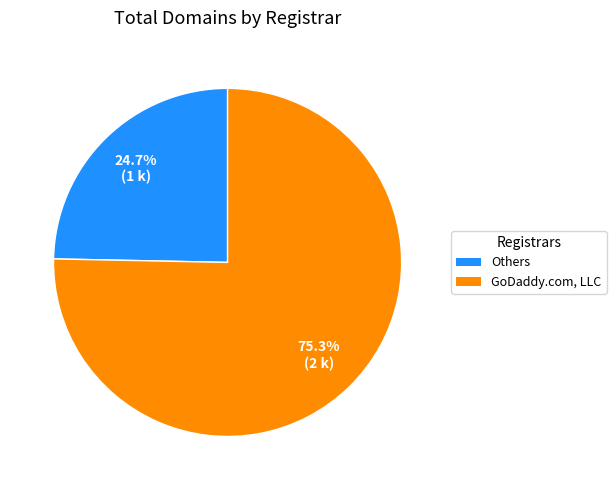

How much of the chart is everything except GoDaddy.com, LLC?

24.7%